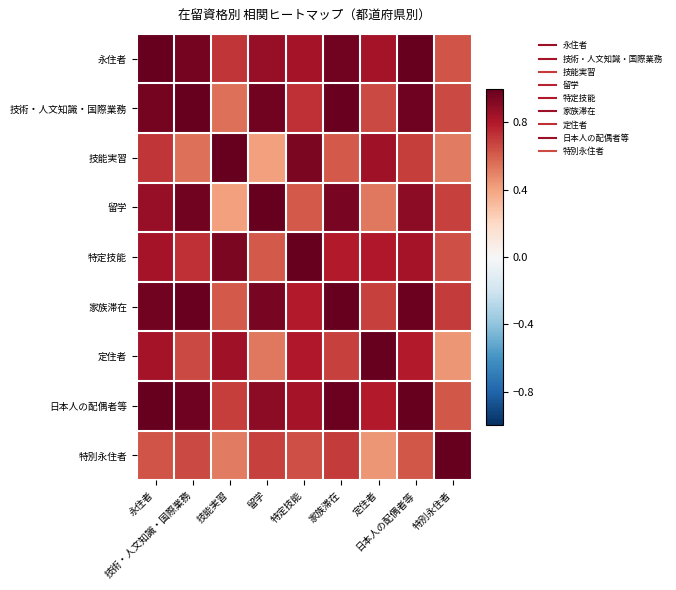

What is the total value across all series at 永住者?

7.8